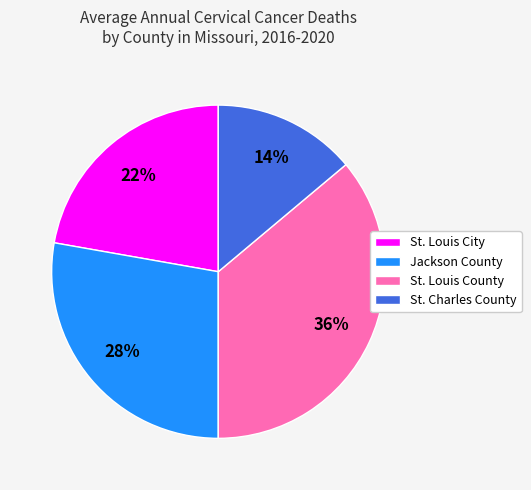

True or false: St. Charles County accounts for 24% of the total.

False